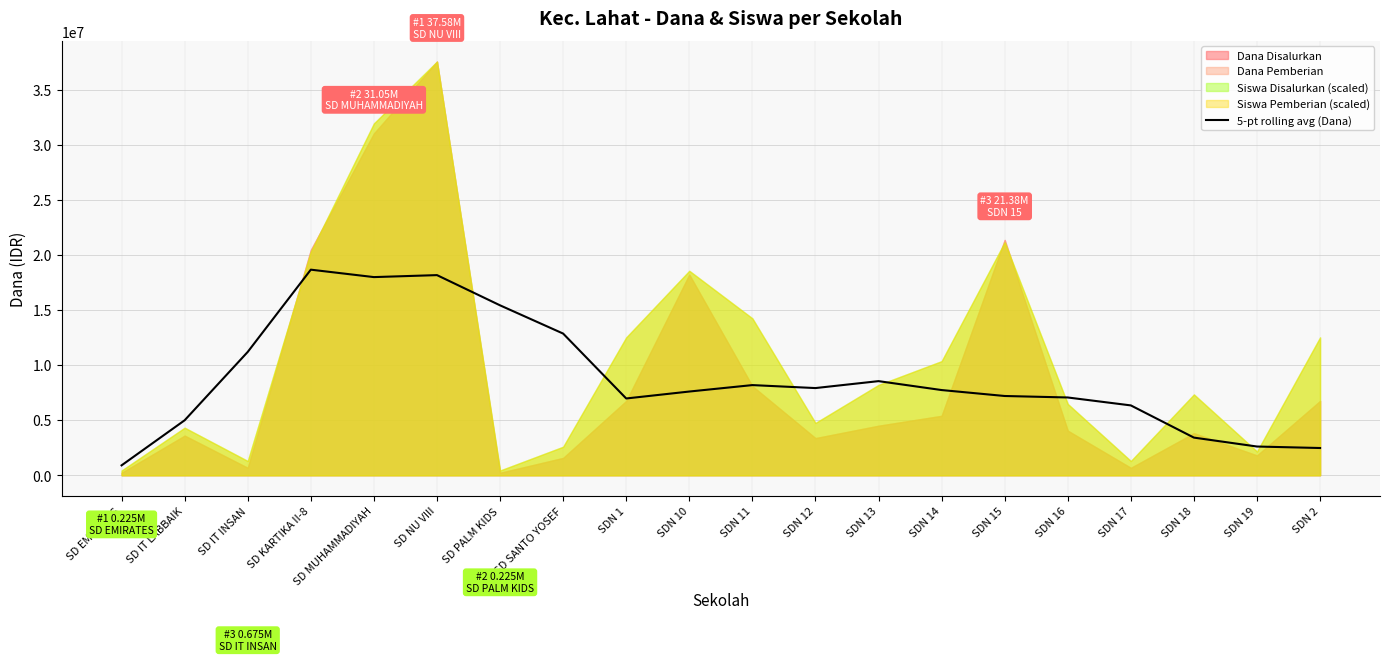

True or false: the data shows 5078812 at SD SANTO YOSEF.

False